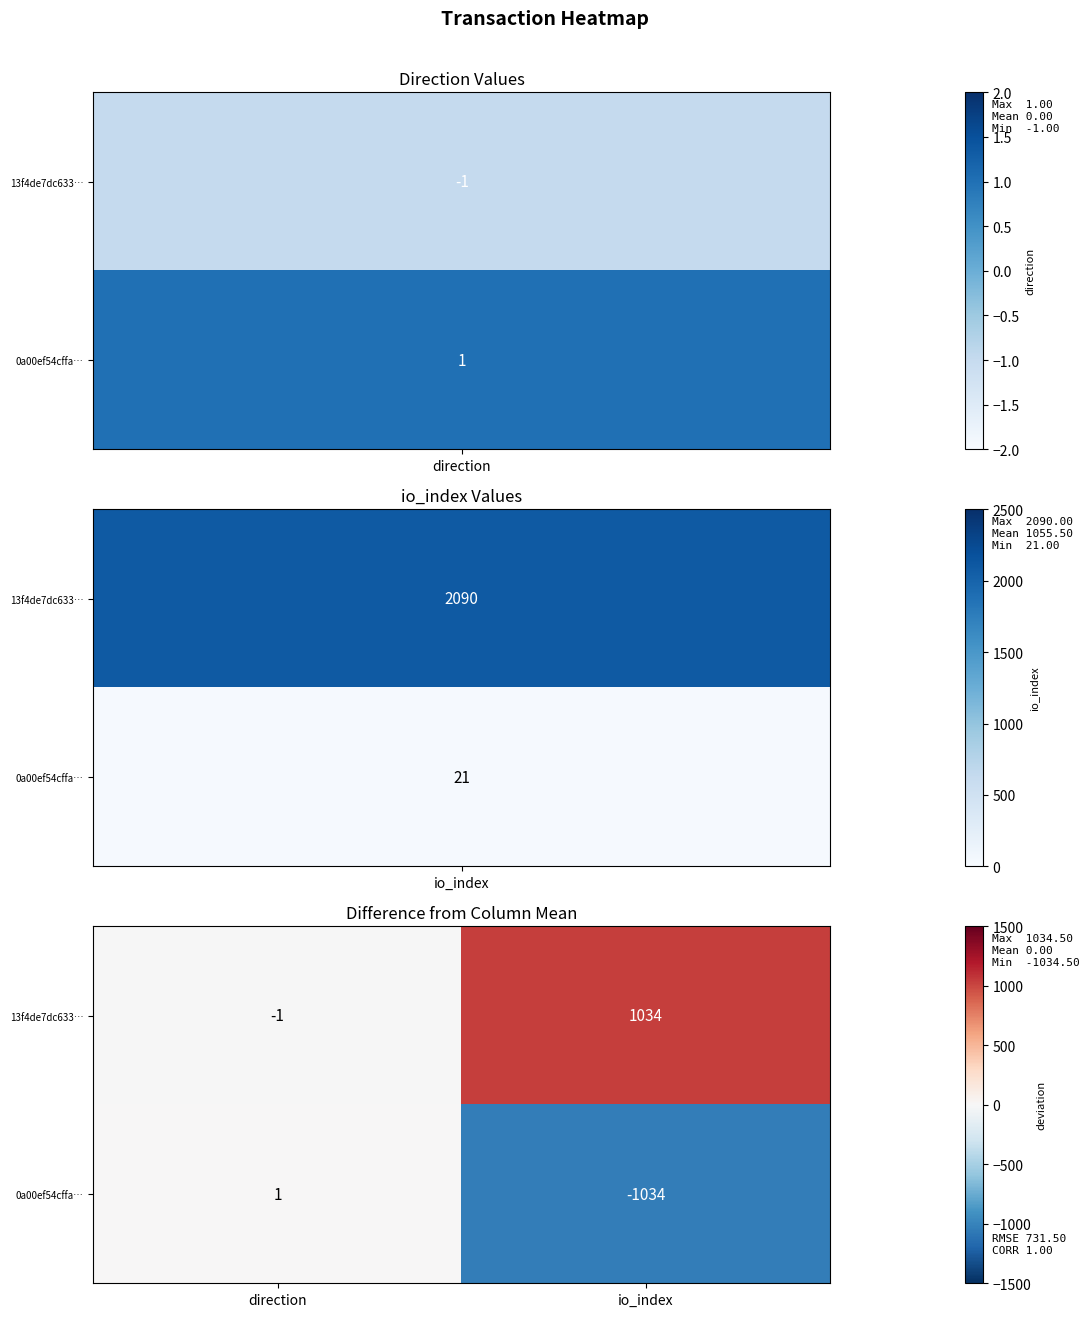

Which series has the largest total across all categories?

13f4de7dc633…